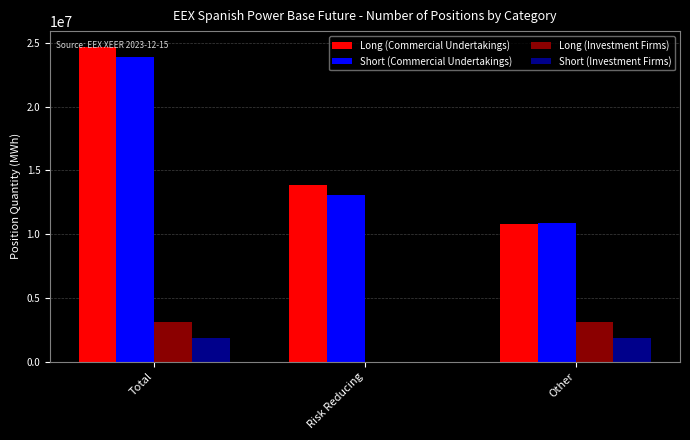

Are the bars grouped side by side (vs. stacked)?

Yes